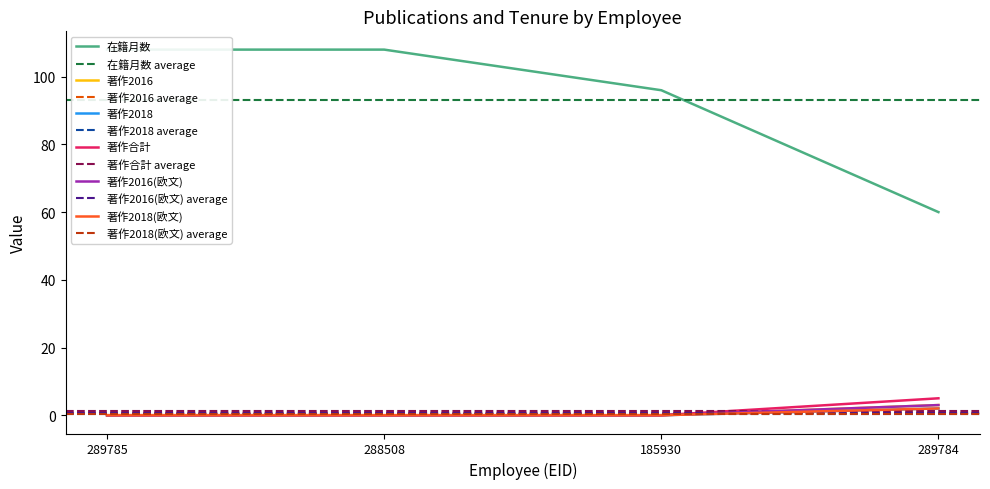

Rank the categories by 著作2016 value from lowest to highest.

289785, 288508, 185930, 289784